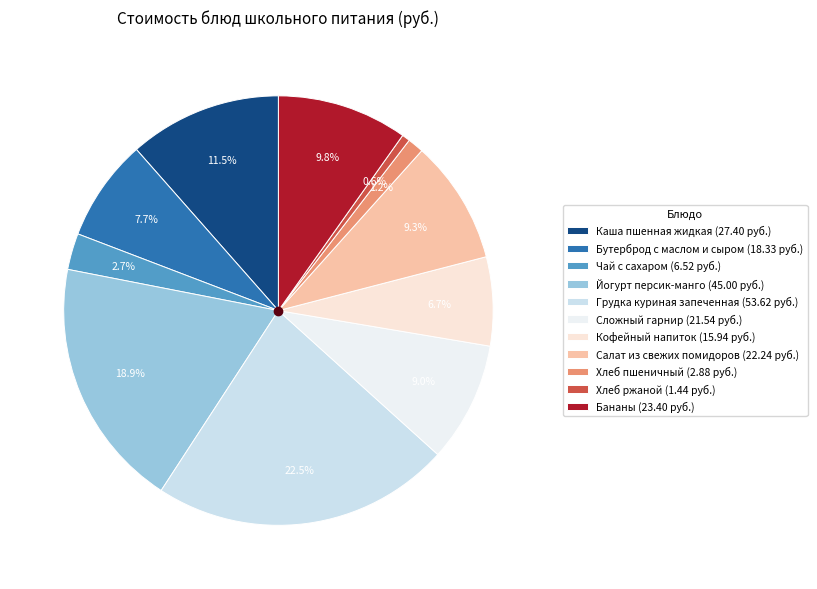

Is there any slice that represents more than half of the pie?

No